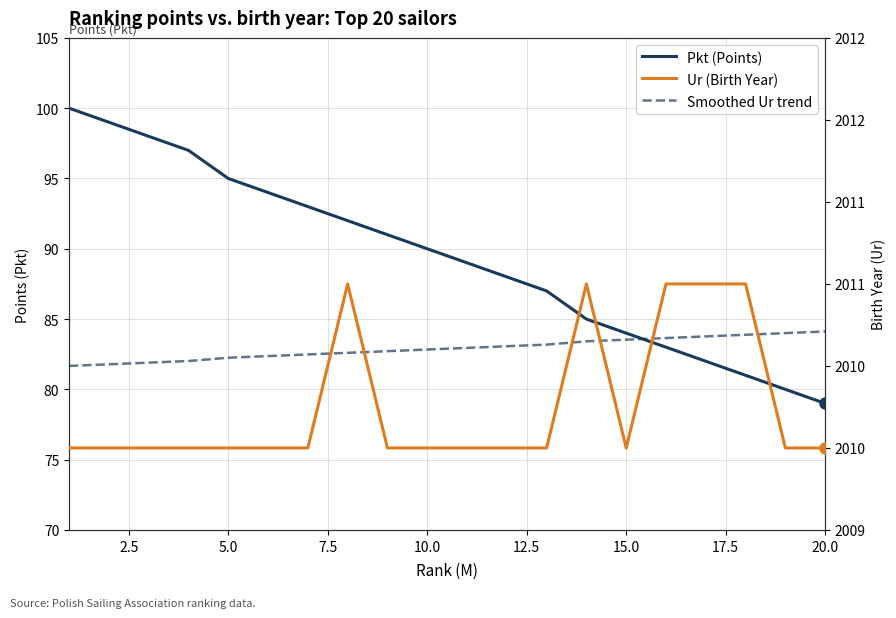

Reading left to right, list all the values displayed in this chart.

Pkt (Points): 100.0	99.0	98.0	97.0	95.0	94.0	93.0	92.0	91.0	90.0	89.0	88.0	87.0	85.0	84.0	83.0	82.0	81.0	80.0	79.0
Ur (Birth Year): 2010.0	2010.0	2010.0	2010.0	2010.0	2010.0	2010.0	2011.0	2010.0	2010.0	2010.0	2010.0	2010.0	2011.0	2010.0	2011.0	2011.0	2011.0	2010.0	2010.0
Smoothed Ur trend: 2010.5	2010.5	2010.5	2010.5	2010.5	2010.6	2010.6	2010.6	2010.6	2010.6	2010.6	2010.6	2010.6	2010.7	2010.7	2010.7	2010.7	2010.7	2010.7	2010.7